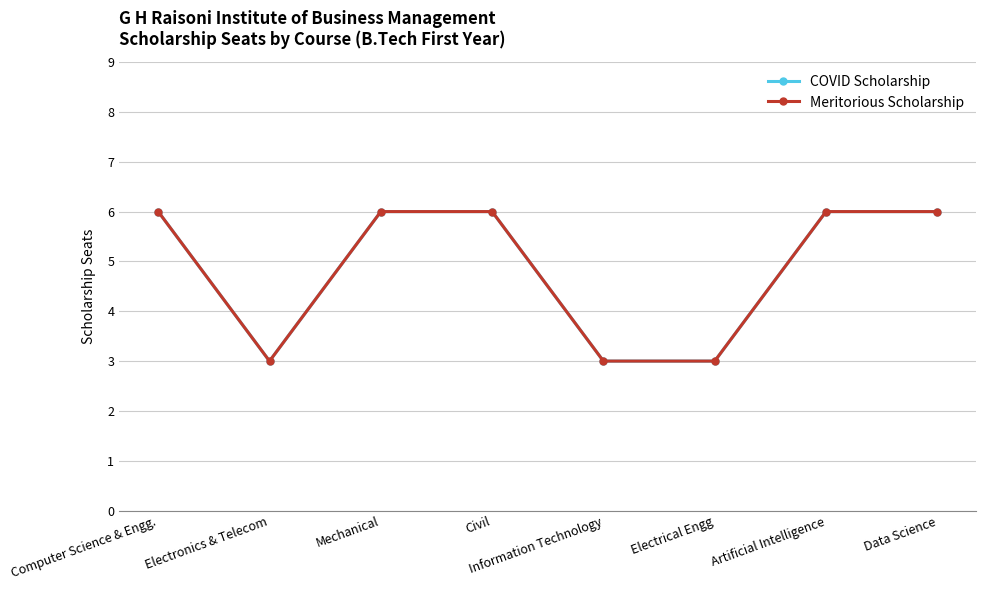

Is this an area chart (filled region under the line)?

No